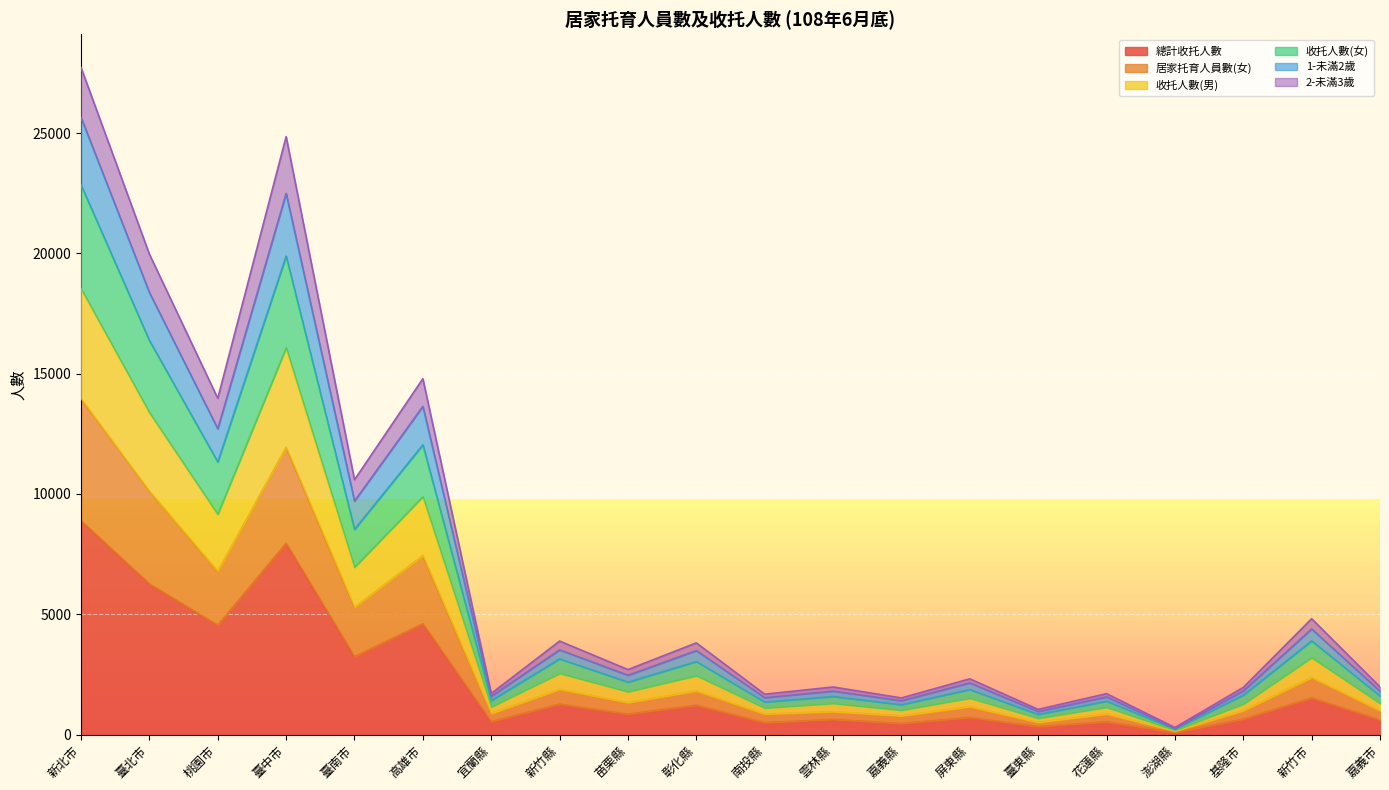

Which category has the highest value in the 總計收托人數 series?

新北市